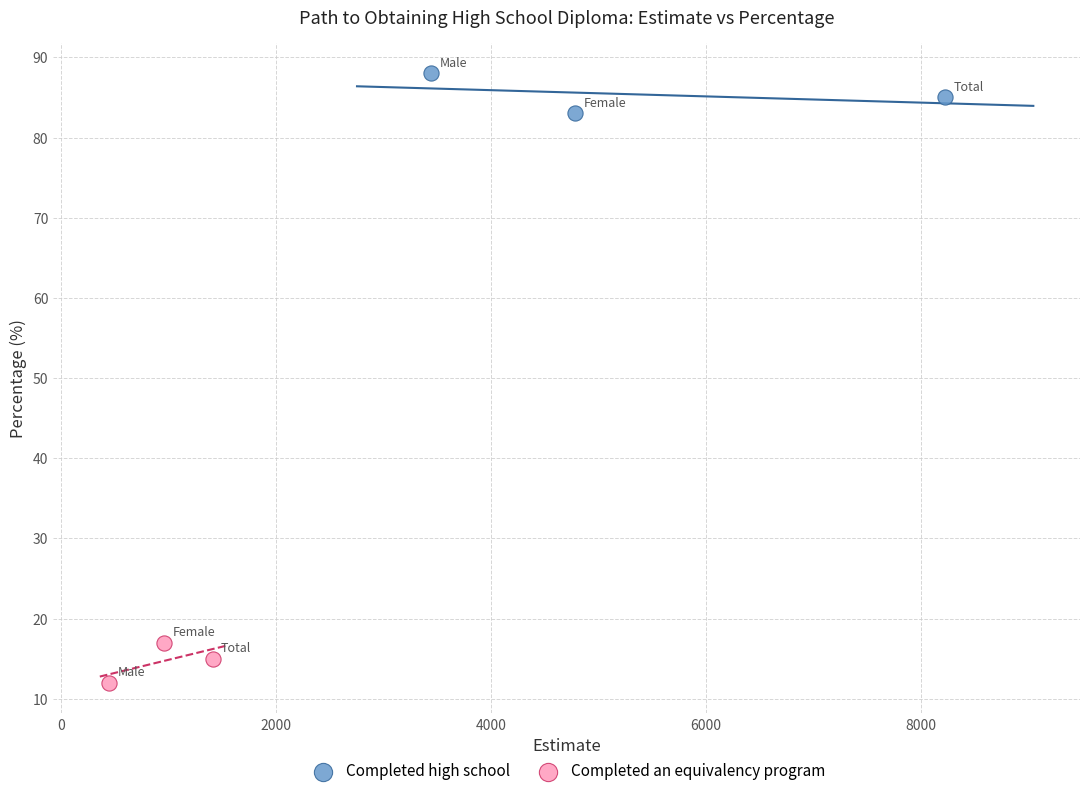

Which series contains the highest Y value?

Completed high school